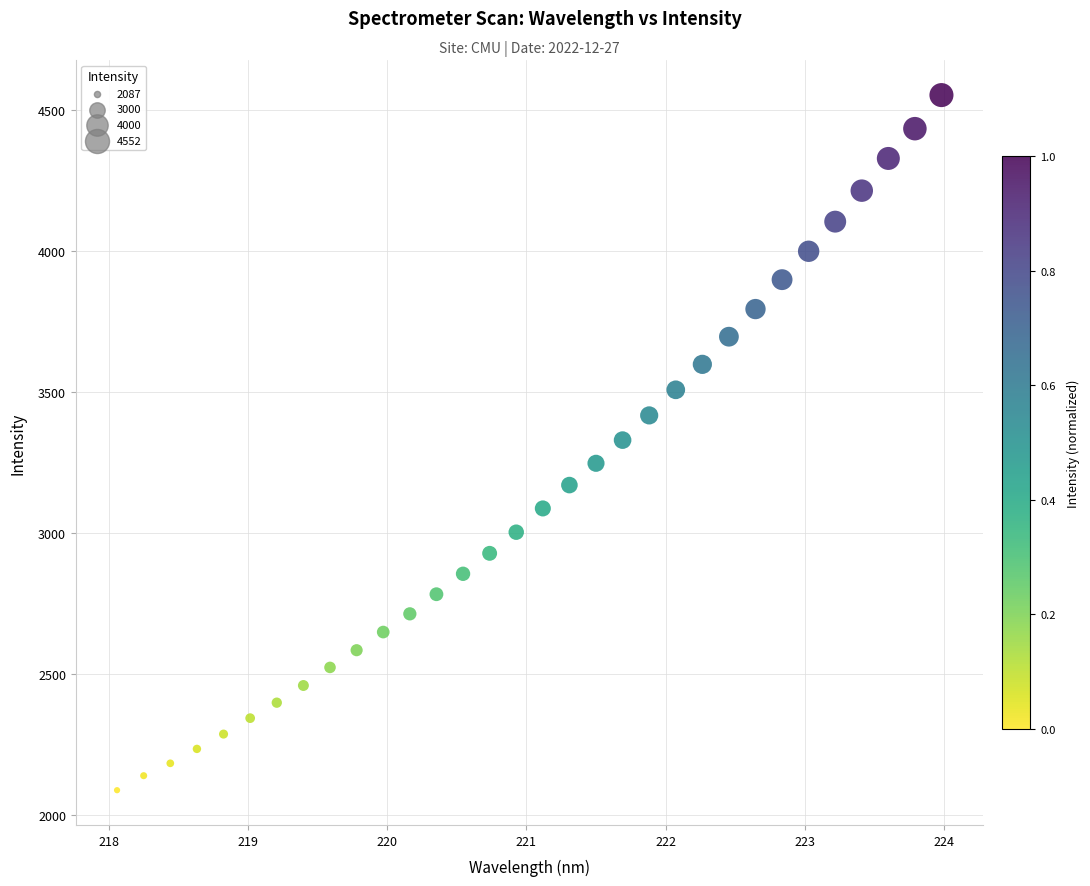

What is the range of Y values (max minus min)?

2464.6